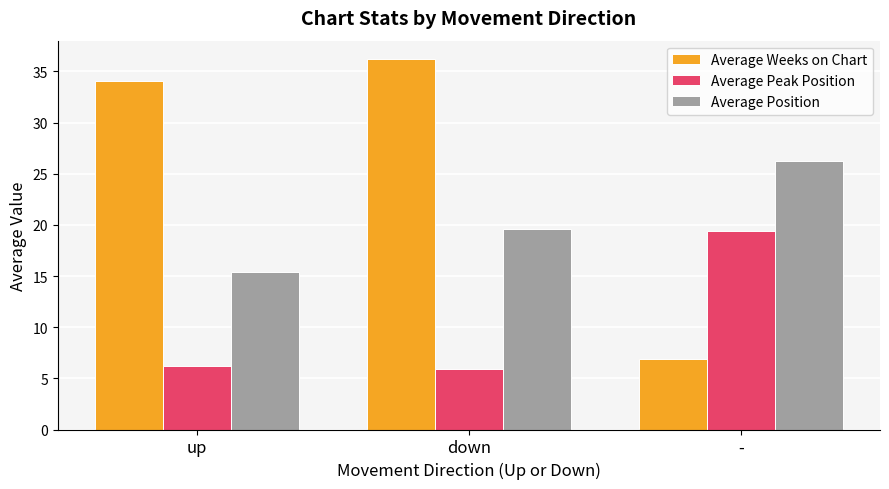

Which series has the widest spread of values?

Average Weeks on Chart